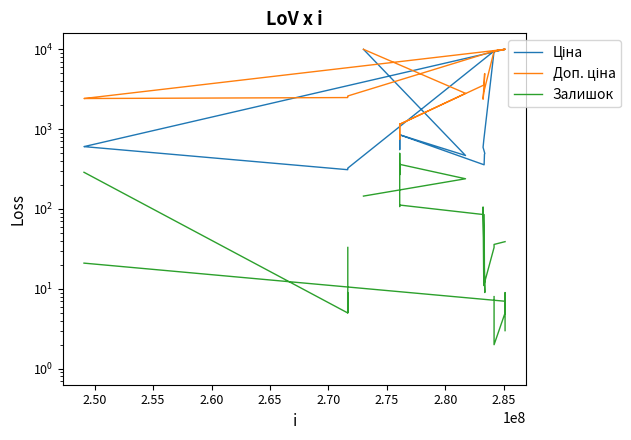

True or false: Залишок and Доп. ціна intersect in this chart.

False